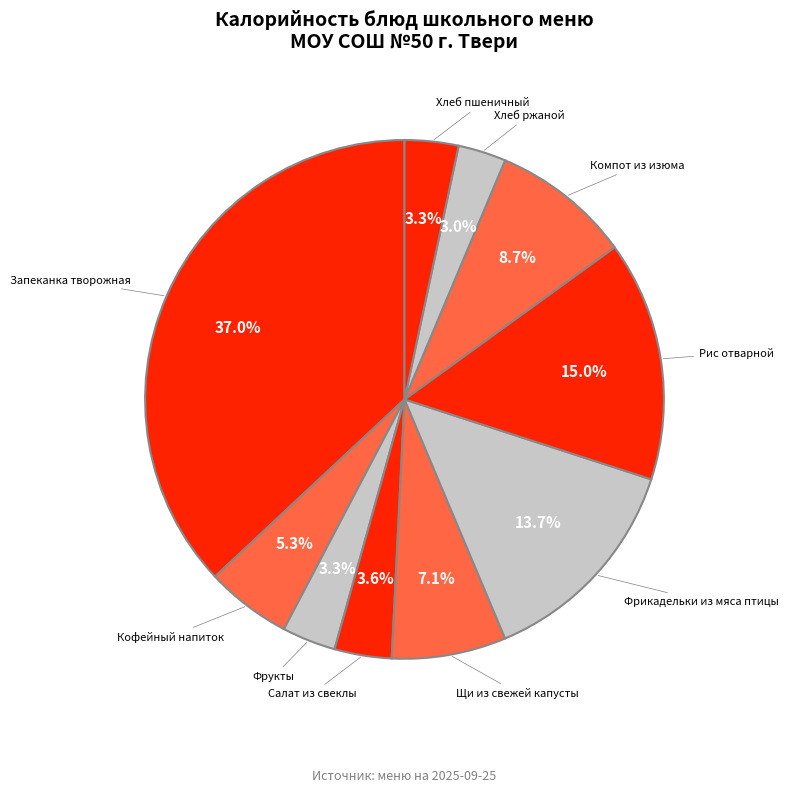

Which slice is the largest?

Запеканка творожная